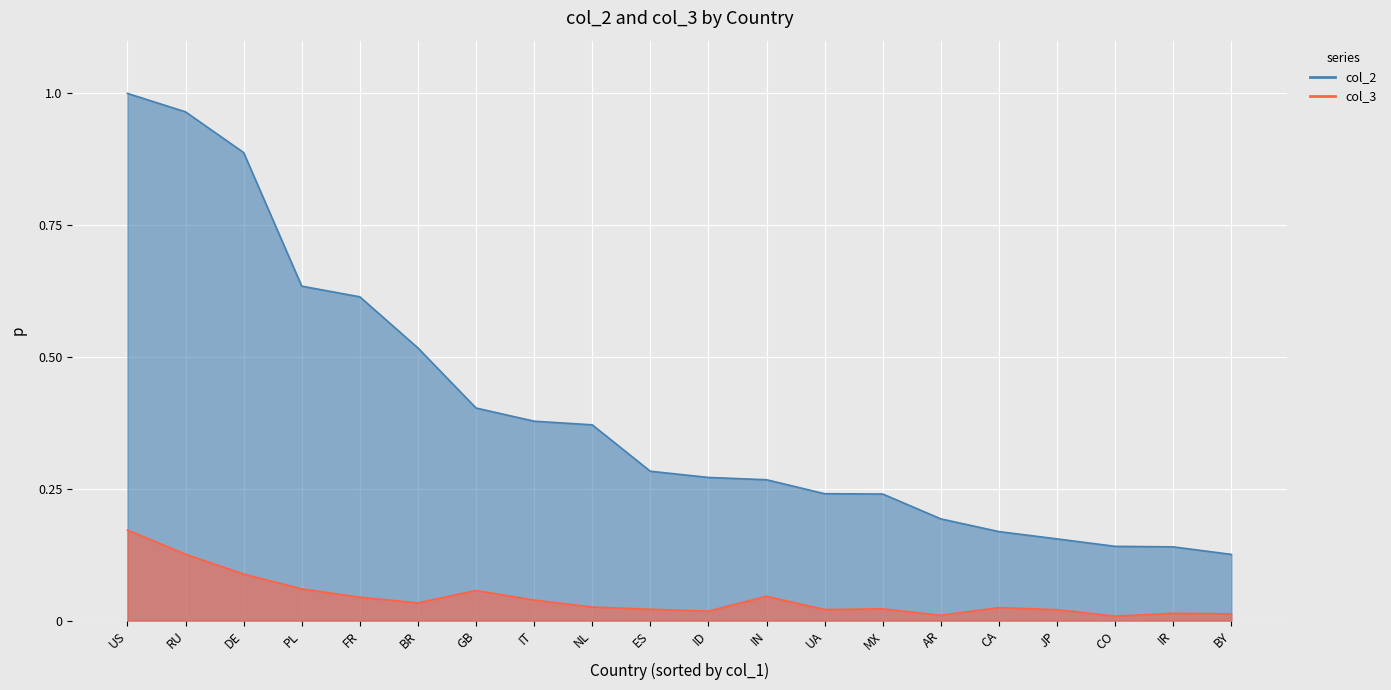

True or false: col_3 and col_2 cross at least once.

False